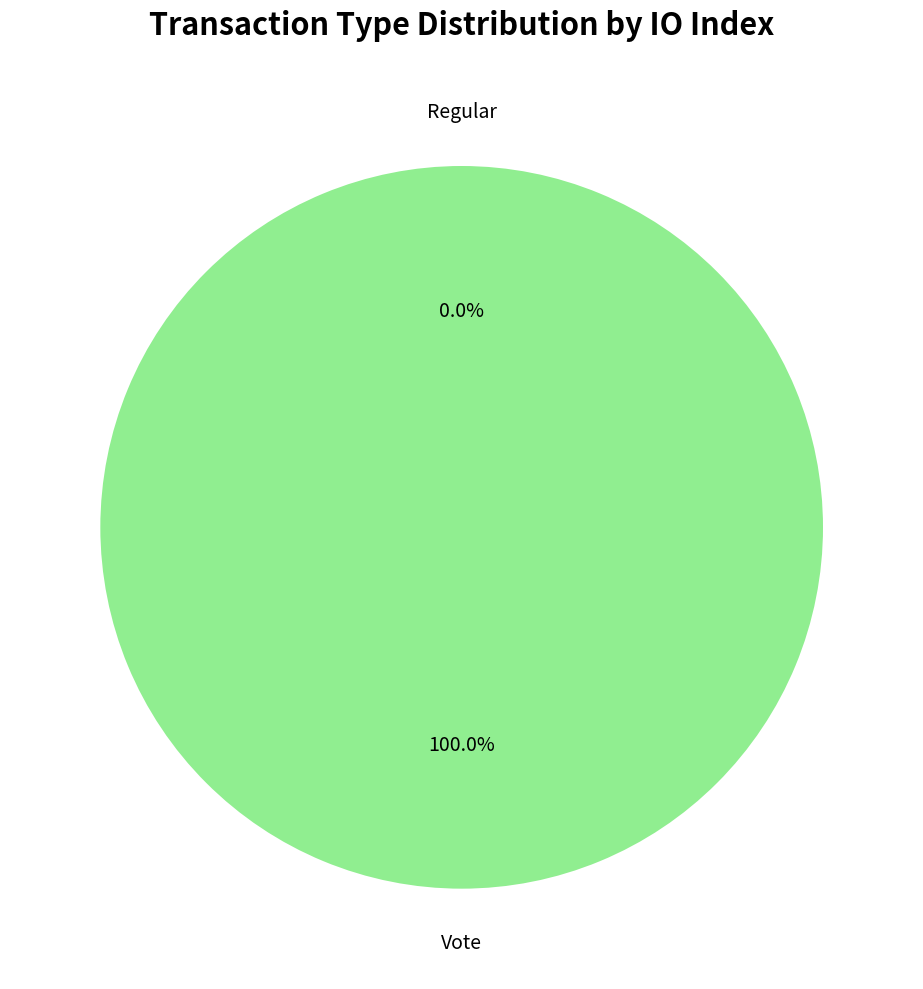

The Vote slice represents 88% of the pie. True or false?

False